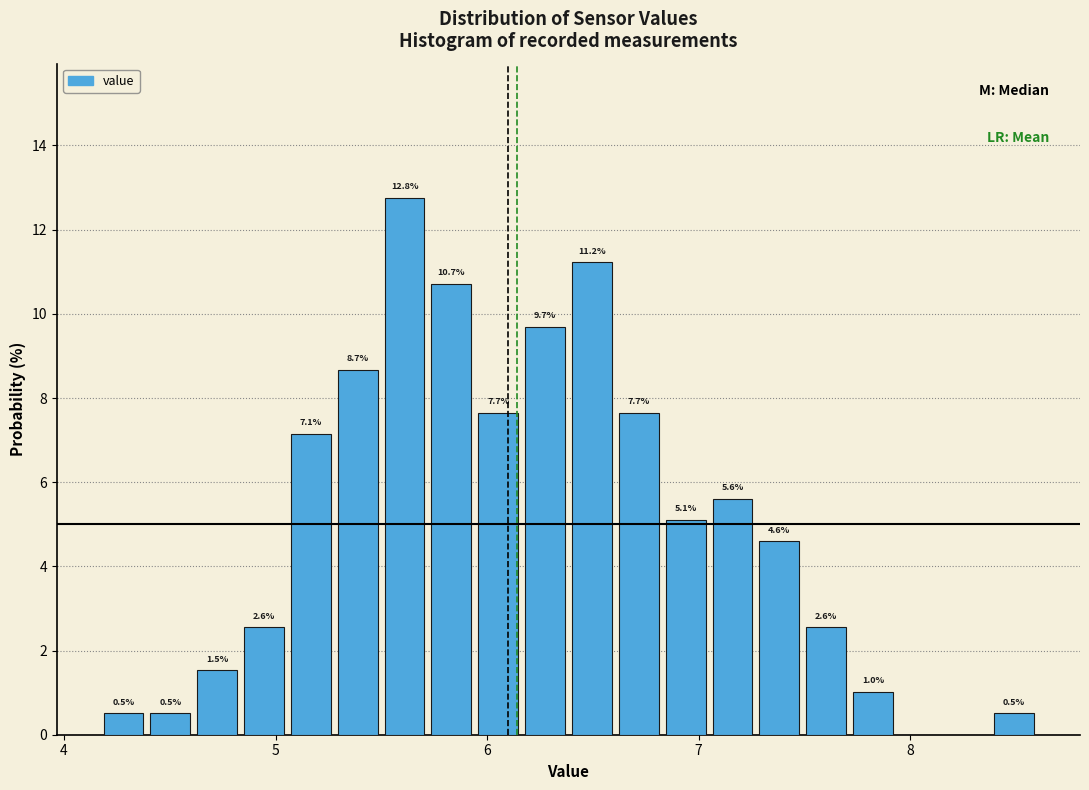

Around what value on the x-axis is the tallest bar? Give the approximate position of its centre, as read against the axis.

5.6